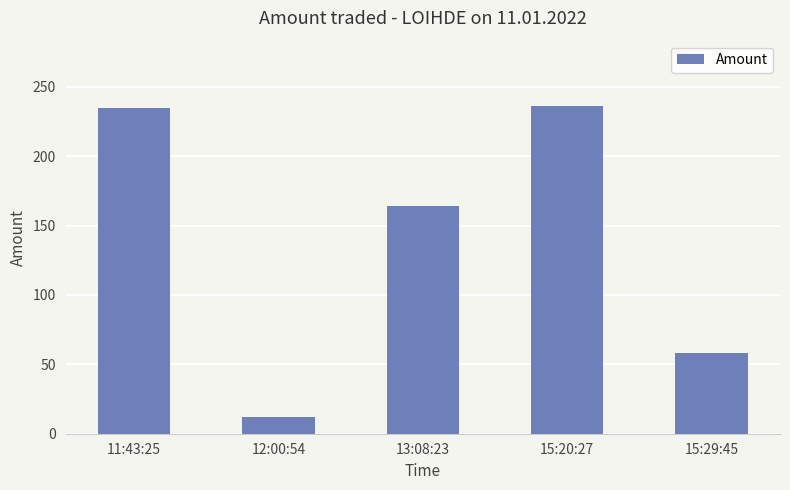

What is the smallest value displayed?

12